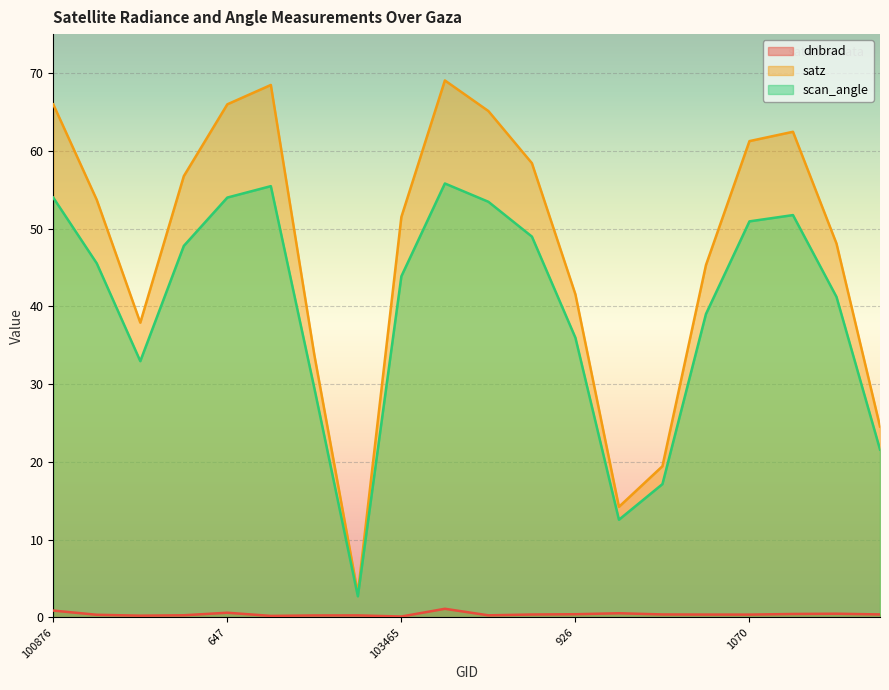

What is the difference between the scan_angle values at 103227 and 103474?

53.1